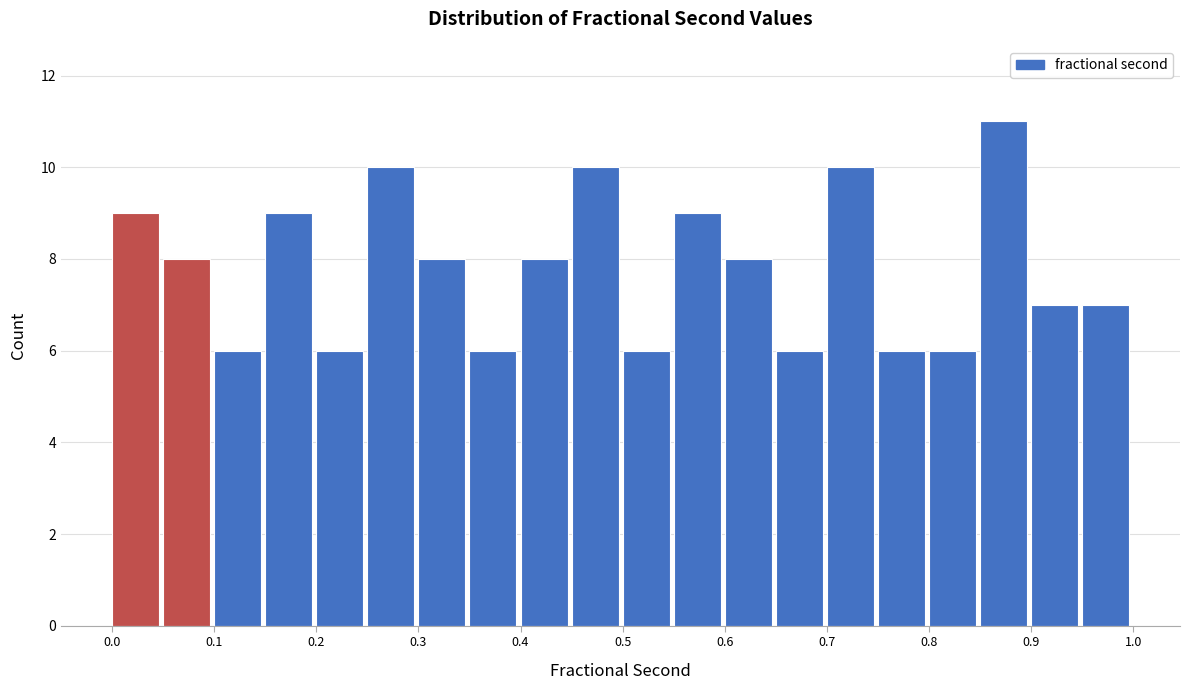

How tall is the bar that spans 0.10 to 0.15 on the x-axis? The values are not printed on the chart, so give them approximately, as read against the axis.

6